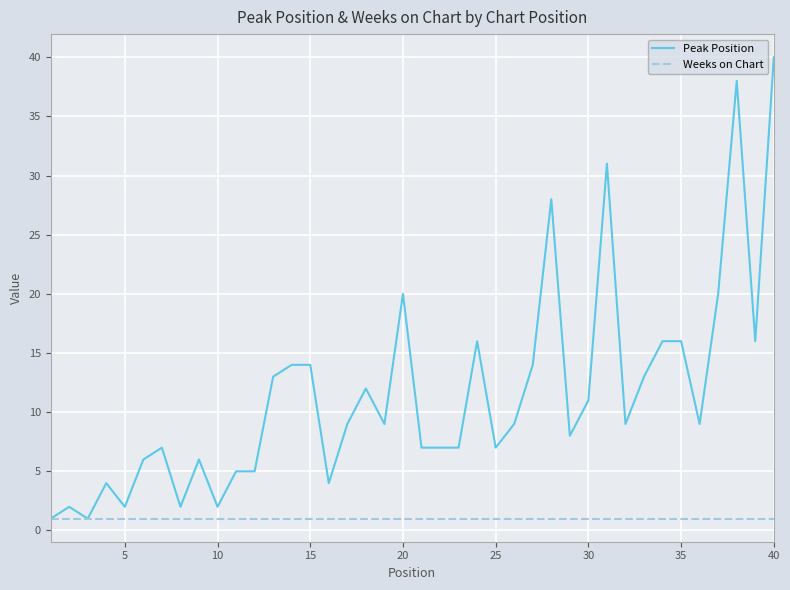

Rank the series by their maximum value, from highest to lowest.

Peak Position, Weeks on Chart